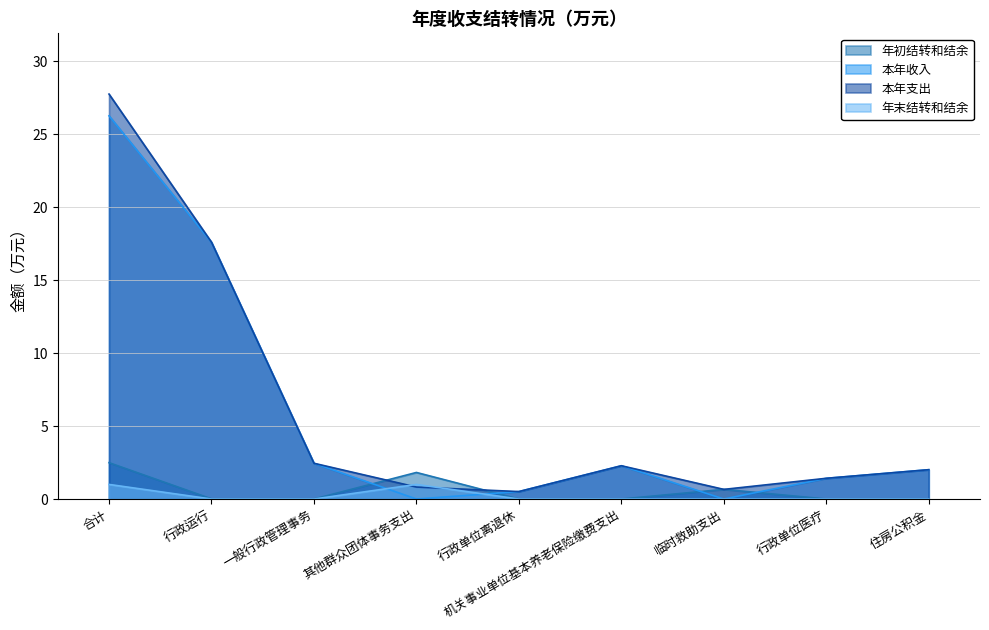

The 年初结转和结余 series shows 0.0 at 机关事业单位基本养老保险缴费支出. True or false?

True